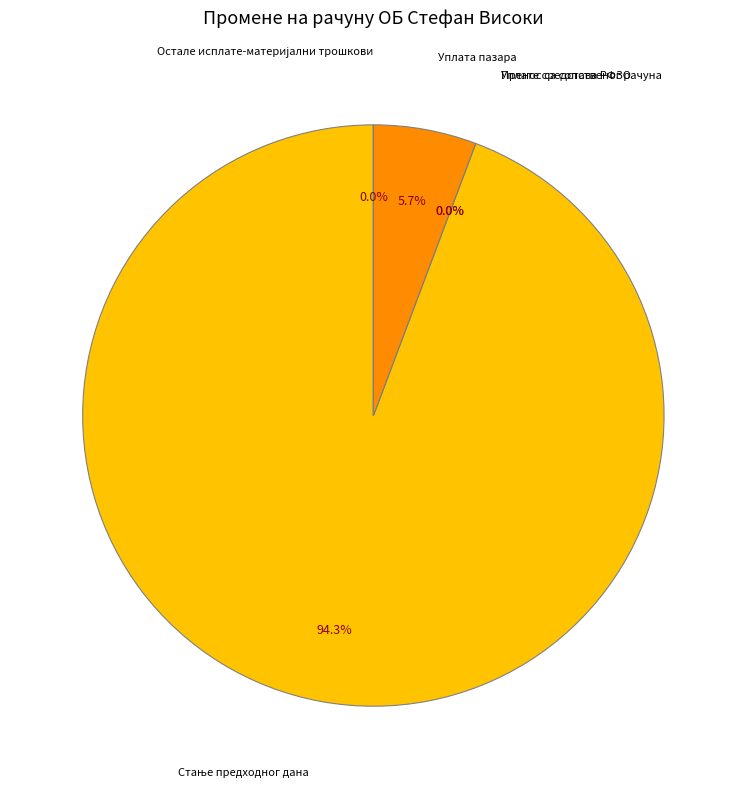

What percentage is the Уплата пазара slice, to the nearest percent?

6%